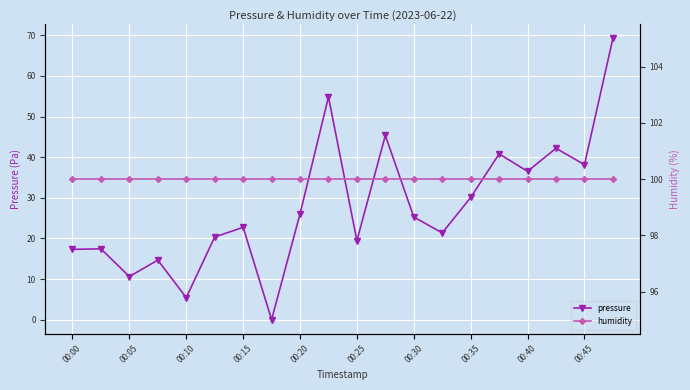

How many distinct data groups are displayed?

2